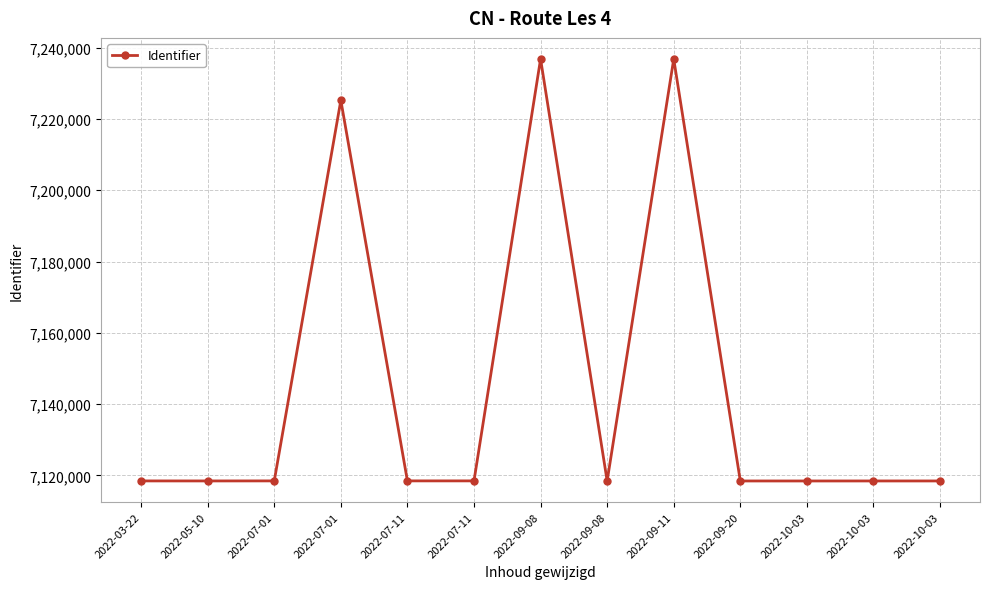

What is the average value?

7144894